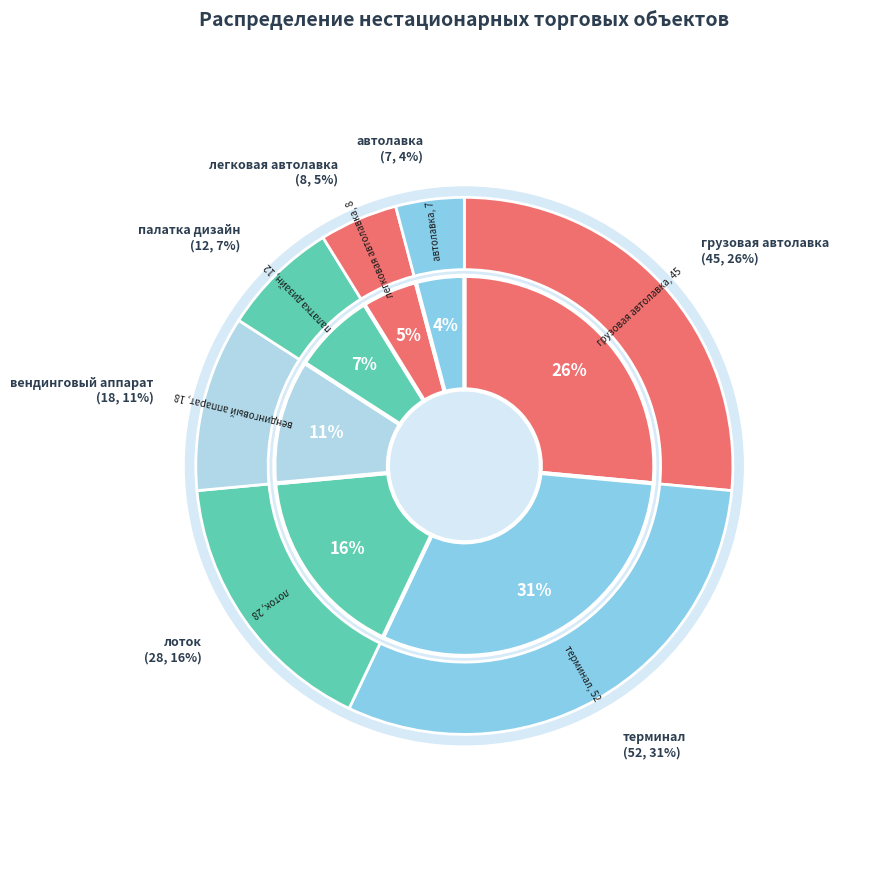

True or false: грузовая автолавка accounts for 26% of the total.

True